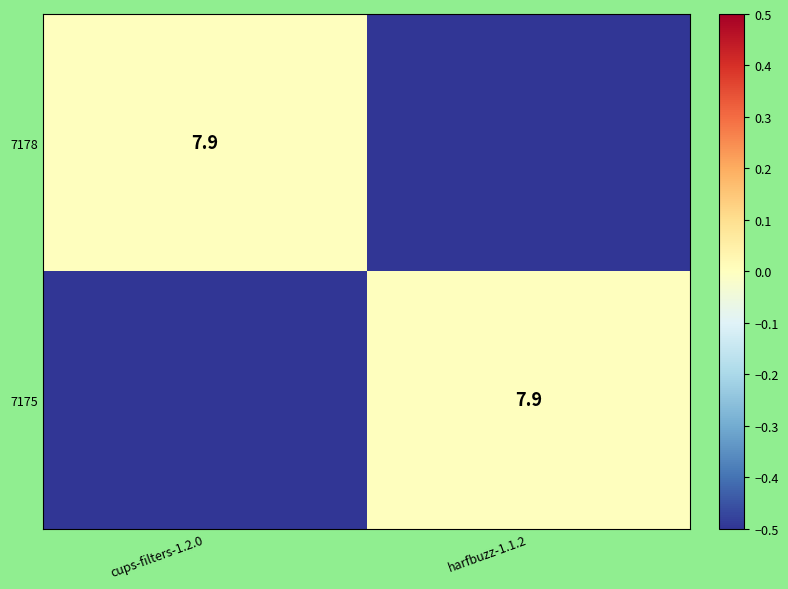

The value of 7175 at harfbuzz-1.1.2 is 7.9. True or false?

True